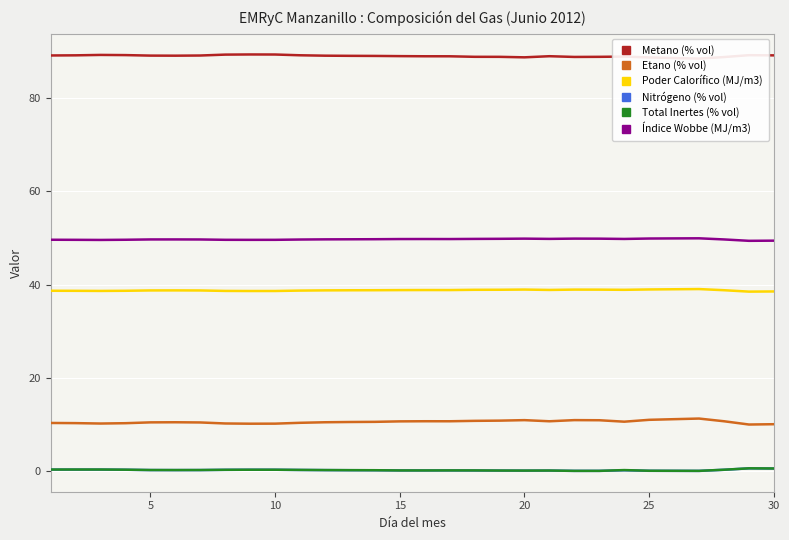

True or false: Metano (% vol) and Índice Wobbe (MJ/m3) cross at least once.

False